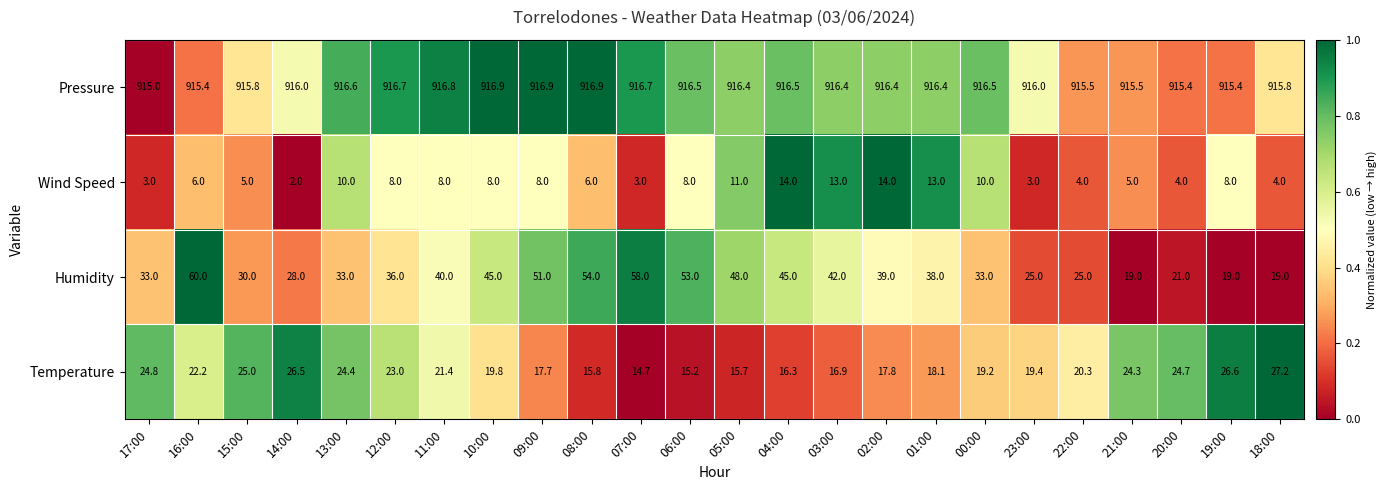

What is the maximum value for Pressure?

916.9